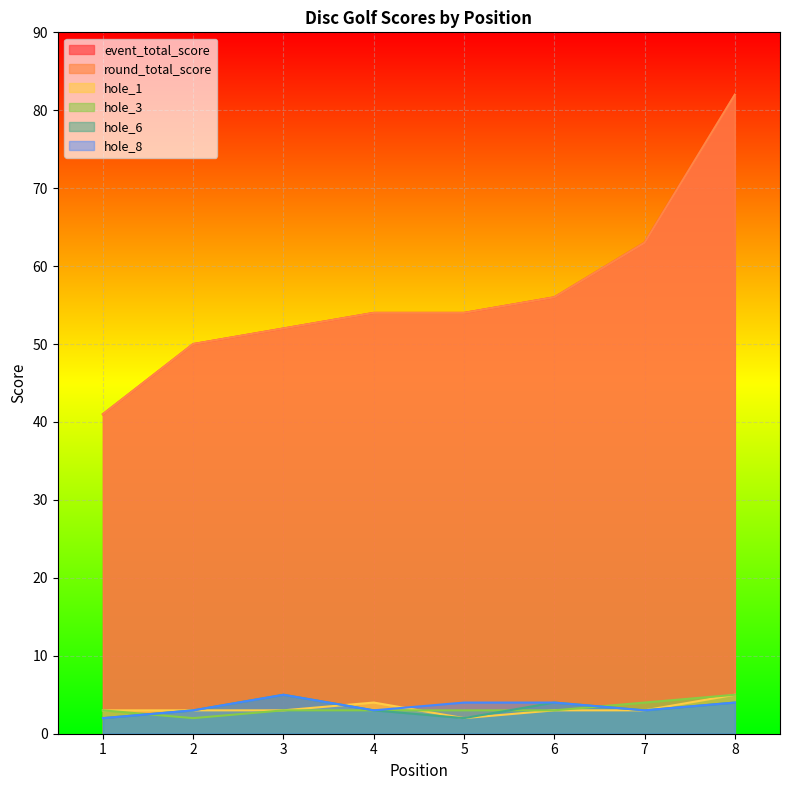

What is the value of the event_total_score point at the 3rd from the left?

52